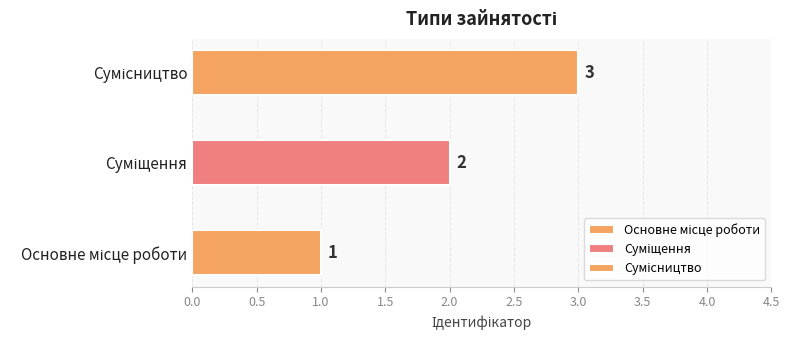

Reading left to right, what are all the values shown in this chart?

Основне місце роботи=1	Суміщення=2	Сумісництво=3